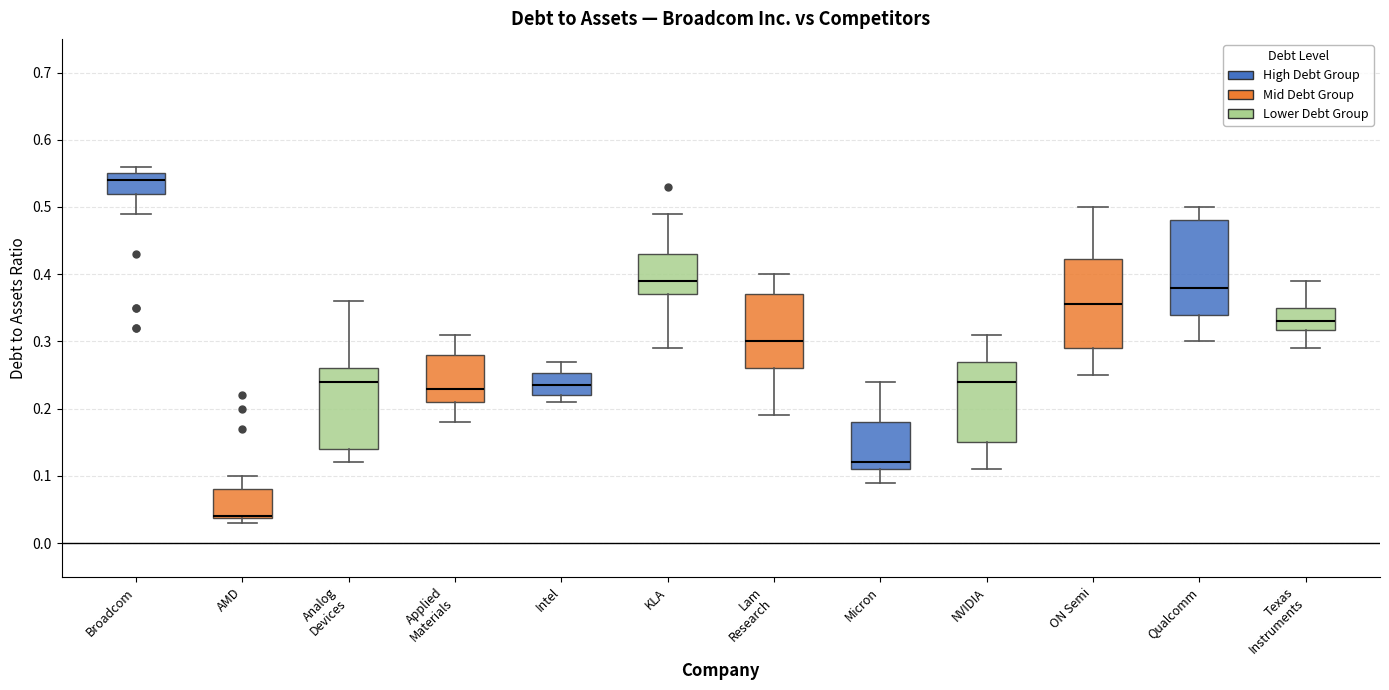

Reading left to right, transcribe this box plot: for each box, give where its median line is, the range the box spans, and where its two whiskers end, as read against the y-axis. The values are not printed on the chart, so give them approximately, as read against the axis.

Broadcom: median 0.54, box 0.52 to 0.55, whiskers 0.49 to 0.56
AMD: median 0.04 (drawn on the box's lower edge), box 0.04 to 0.08, whiskers 0.03 to 0.10
Analog Devices: median 0.24, box 0.14 to 0.26, whiskers 0.12 to 0.36
Applied Materials: median 0.23, box 0.21 to 0.28, whiskers 0.18 to 0.31
Intel: median 0.24, box 0.22 to 0.25, whiskers 0.21 to 0.27
KLA: median 0.39, box 0.37 to 0.43, whiskers 0.29 to 0.49
Lam Research: median 0.30, box 0.26 to 0.37, whiskers 0.19 to 0.40
Micron: median 0.12, box 0.11 to 0.18, whiskers 0.09 to 0.24
NVIDIA: median 0.24, box 0.15 to 0.27, whiskers 0.11 to 0.31
ON Semi: median 0.36, box 0.29 to 0.42, whiskers 0.25 to 0.50
Qualcomm: median 0.38, box 0.34 to 0.48, whiskers 0.30 to 0.50
Texas Instruments: median 0.33, box 0.32 to 0.35, whiskers 0.29 to 0.39